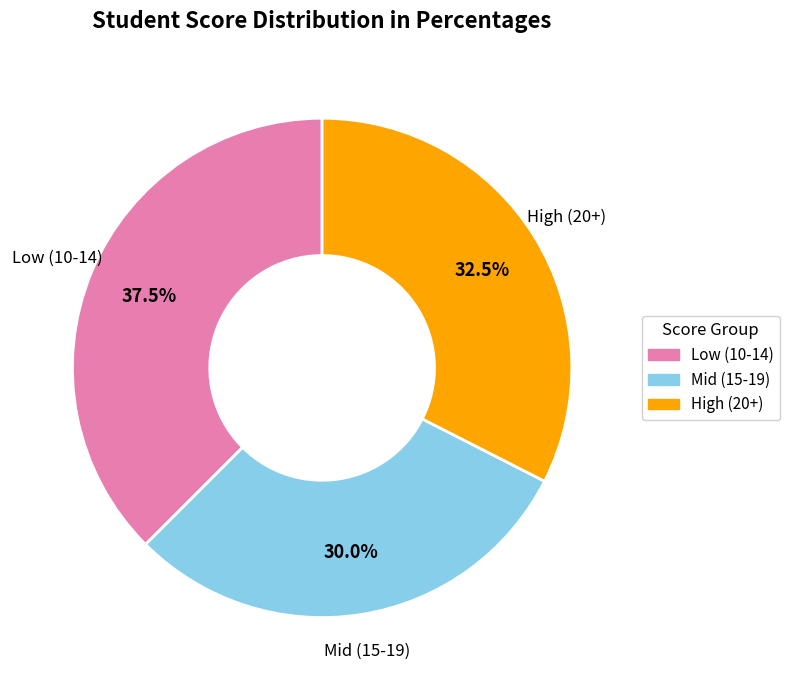

Does any single category account for the majority?

No